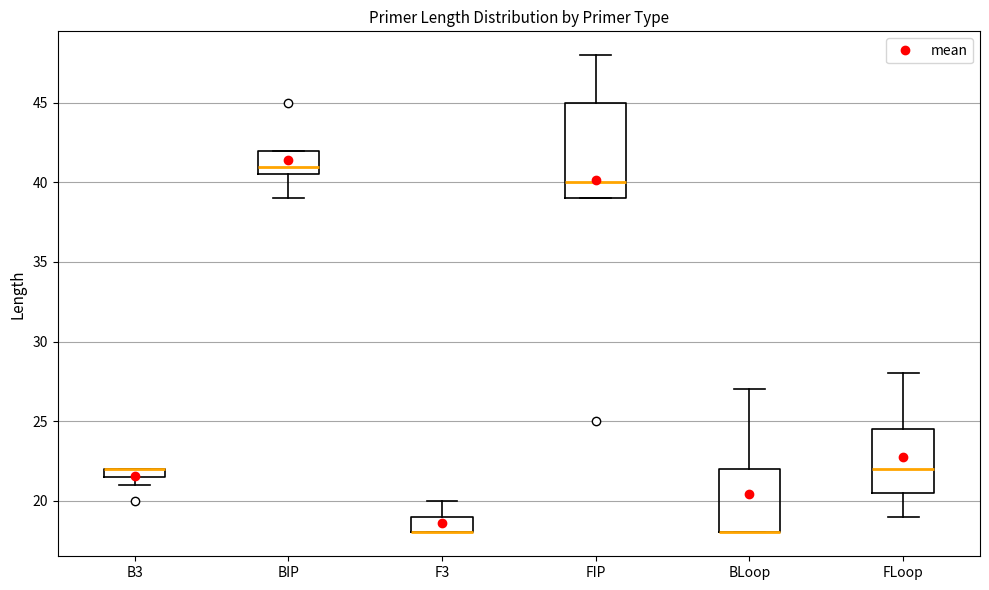

Comparing the boxes themselves (not the whiskers), which one is the tallest?

FIP